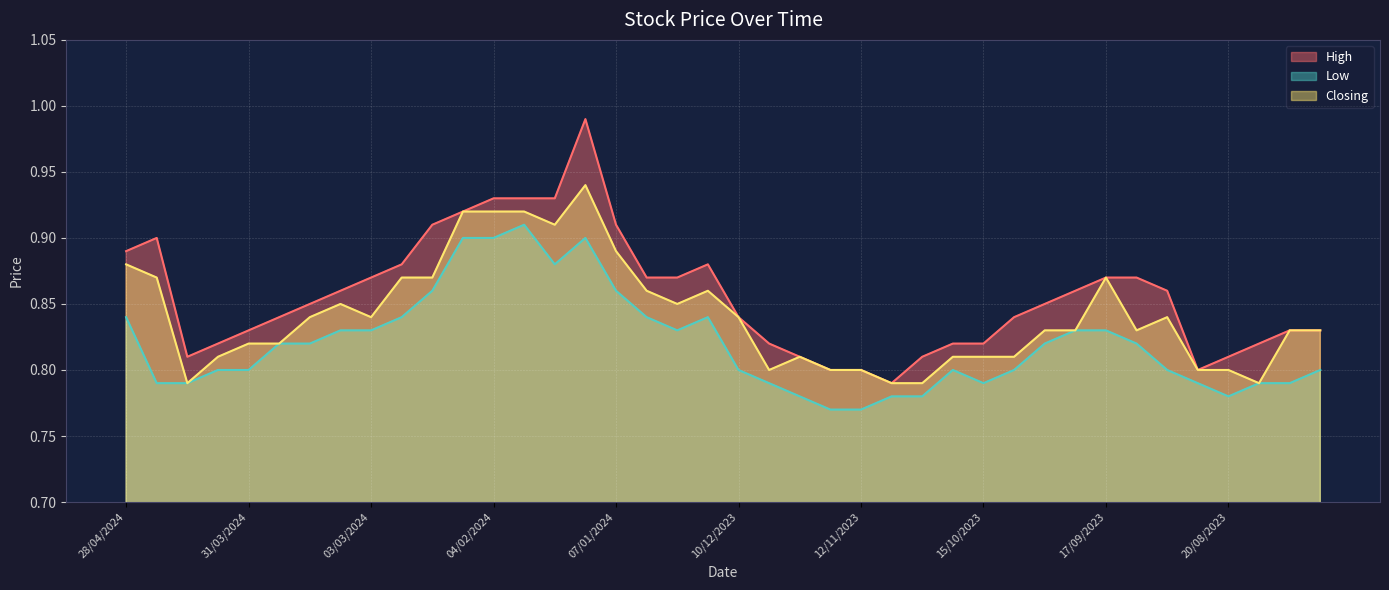

What is the total value across all series at 04/02/2024?

2.8